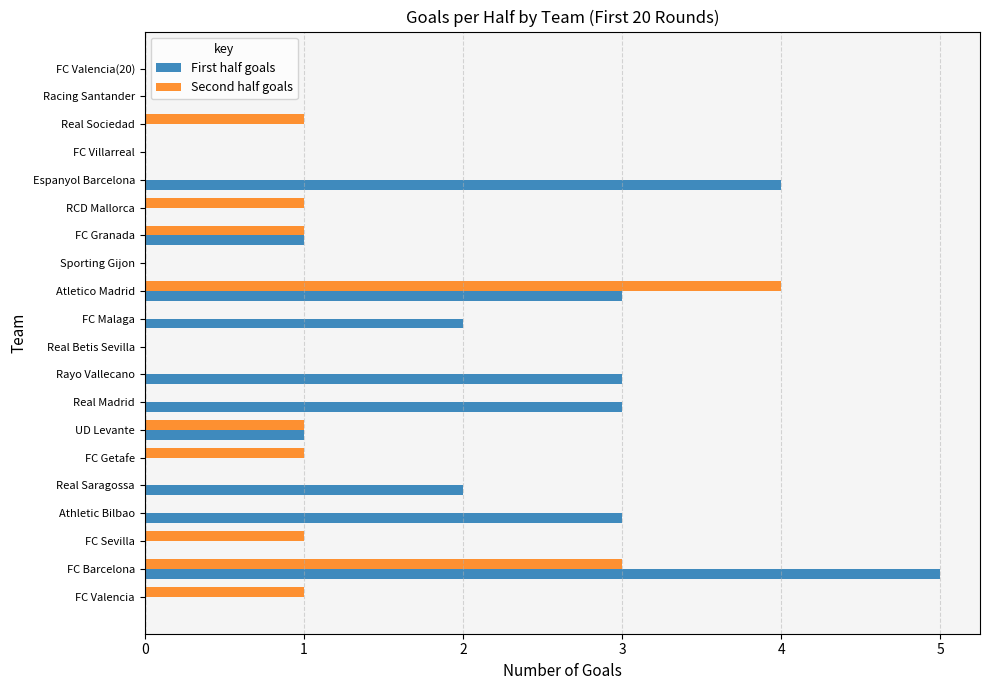

What is the sum of all Second half goals values?

14